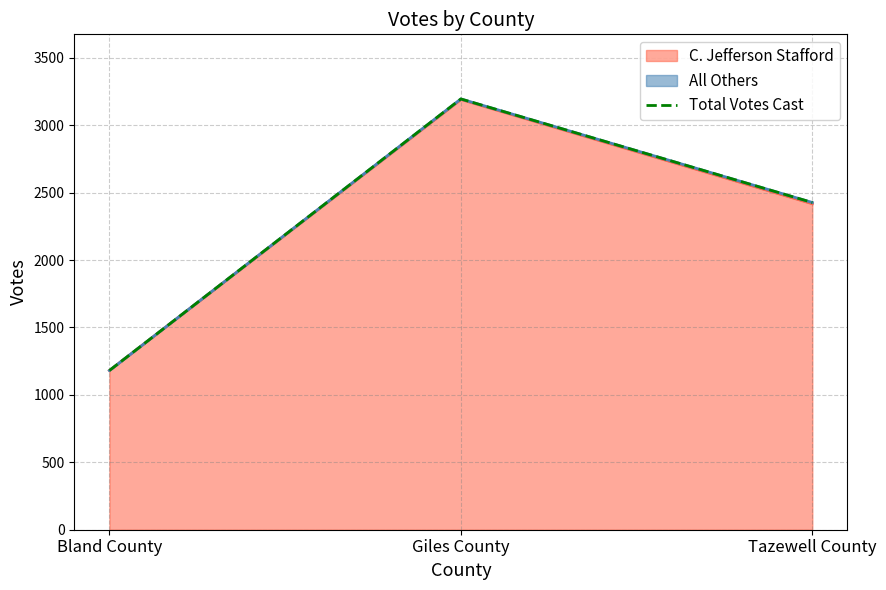

True or false: the data shows 1181 at Bland County.

True